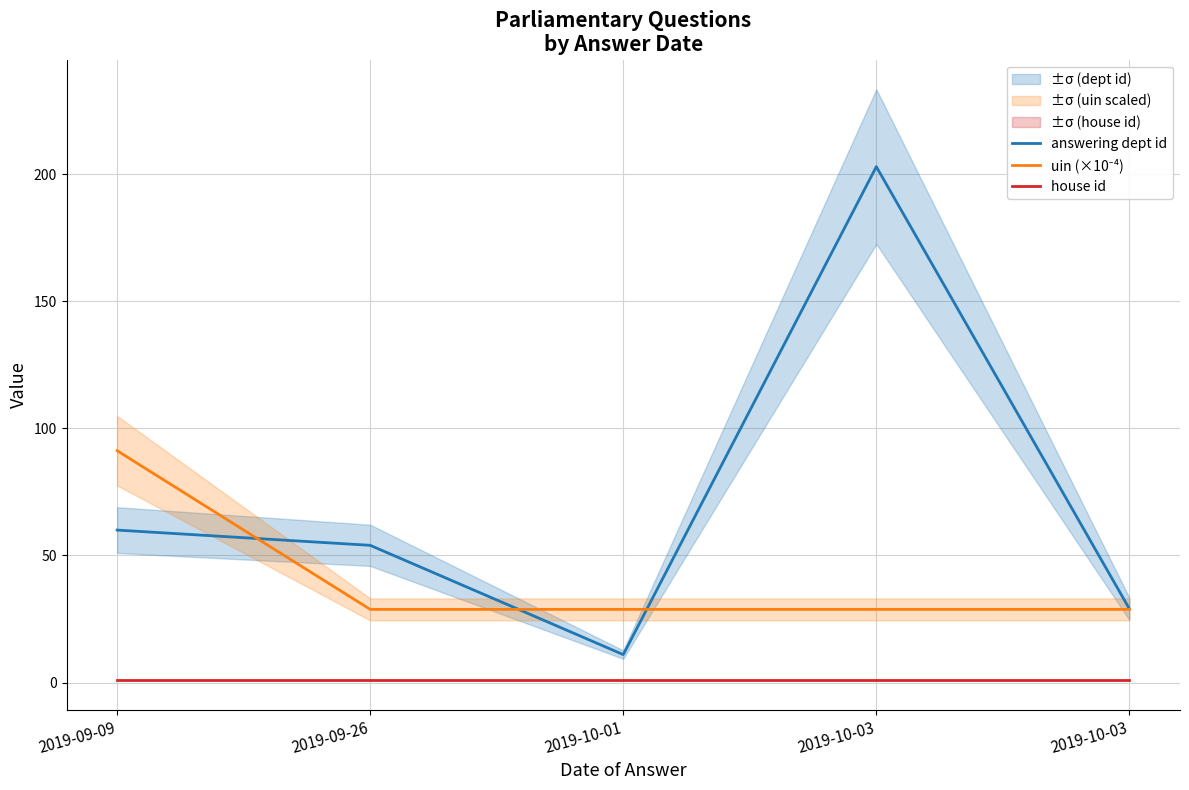

What is the value of the uin (×10⁻⁴) point at the 2nd from the left?

28.8